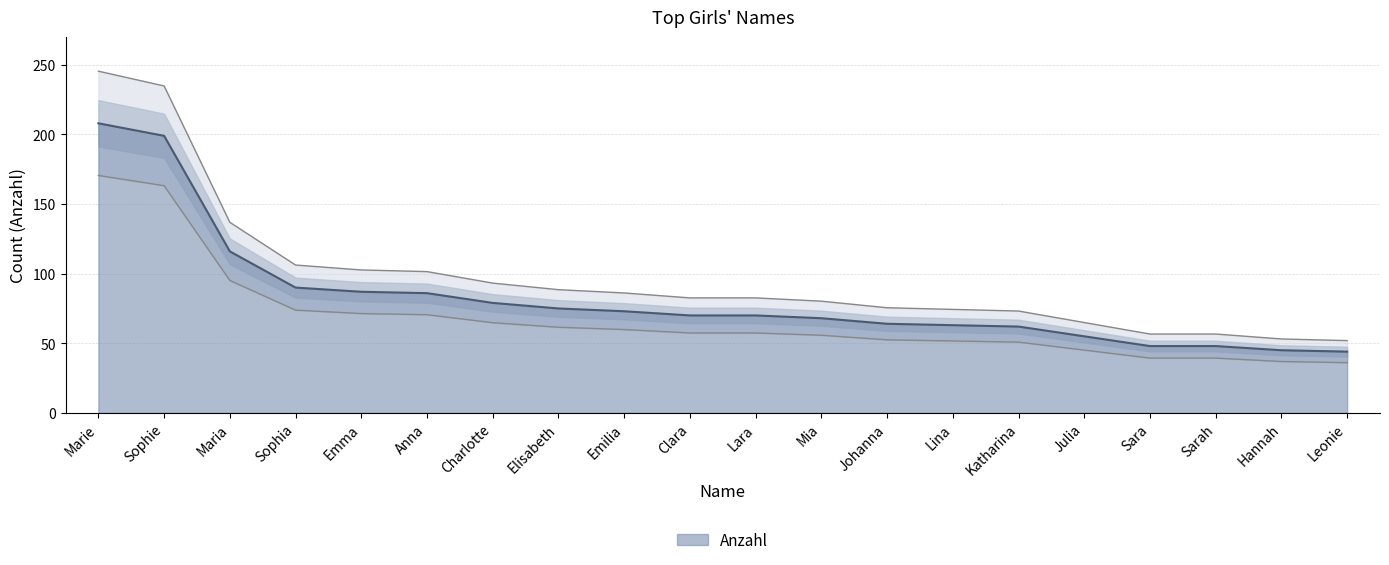

What is the change in value from Charlotte to Sara?

-31